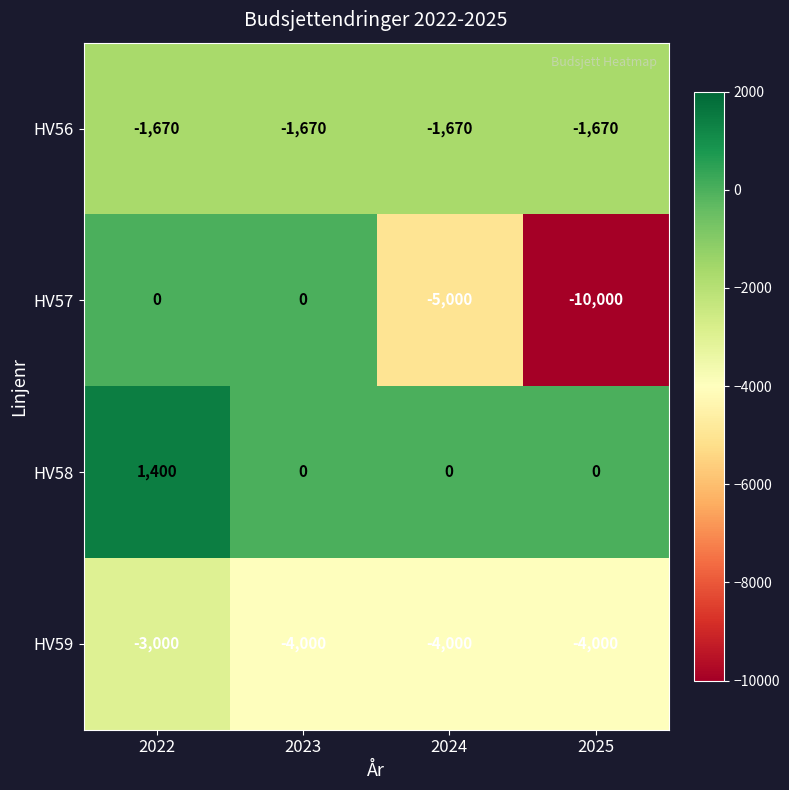

Rank the series at 2022 from highest to lowest value.

HV58, HV57, HV56, HV59